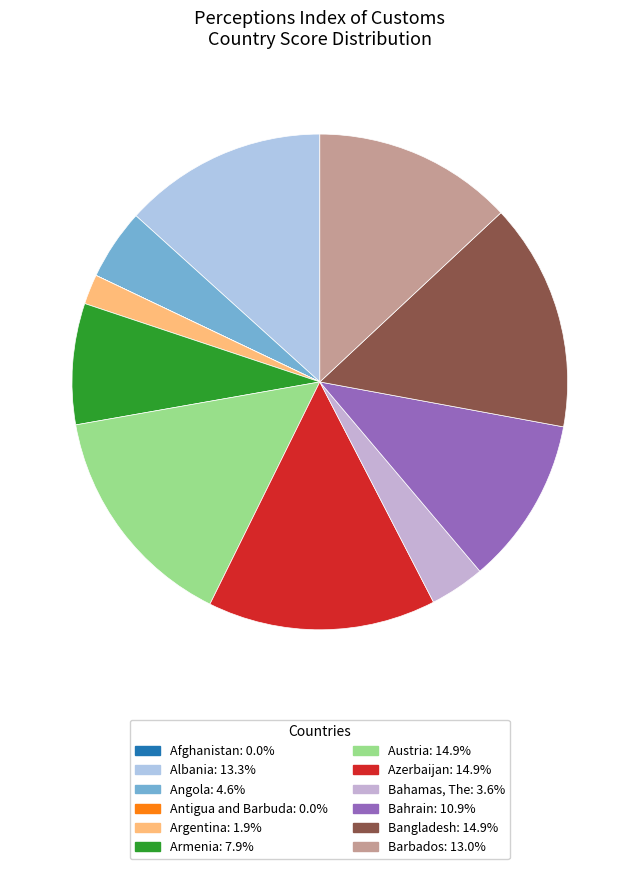

Is it true that Albania is 13% of the pie?

True